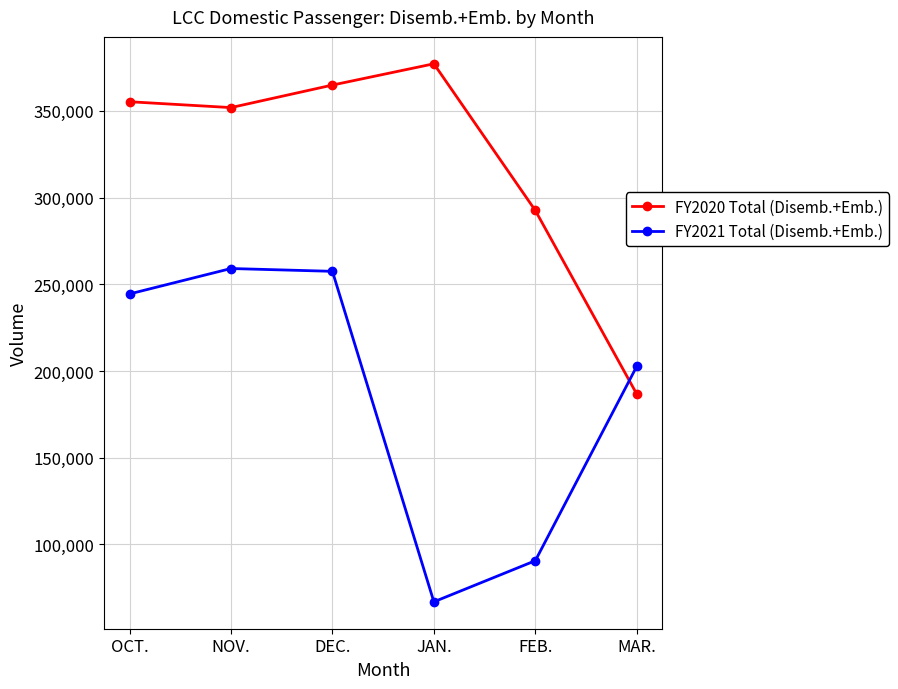

Which label corresponds to the smallest value in the chart?

JAN.